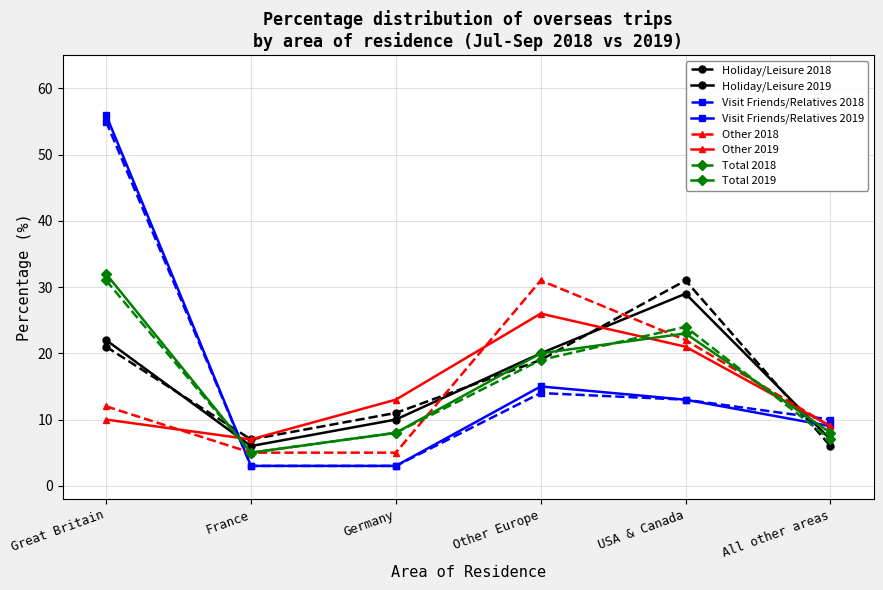

At which category does Other 2019 reach its first local valley?

France